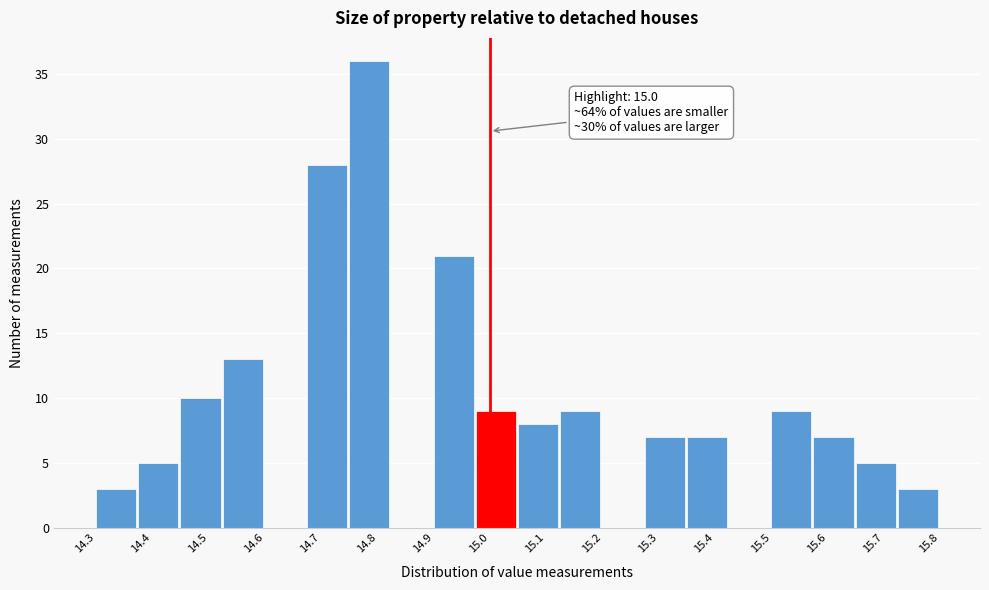

Over which range of the x-axis is the bar tallest?

14.750 to 14.825